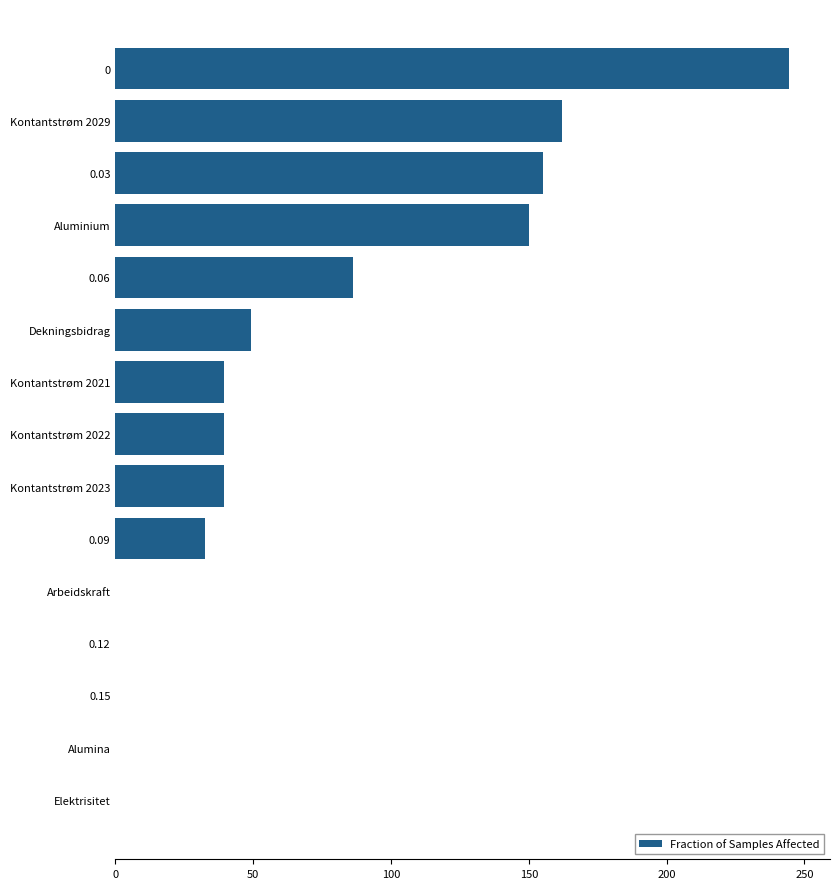

What is the maximum value shown in the chart?

244.5